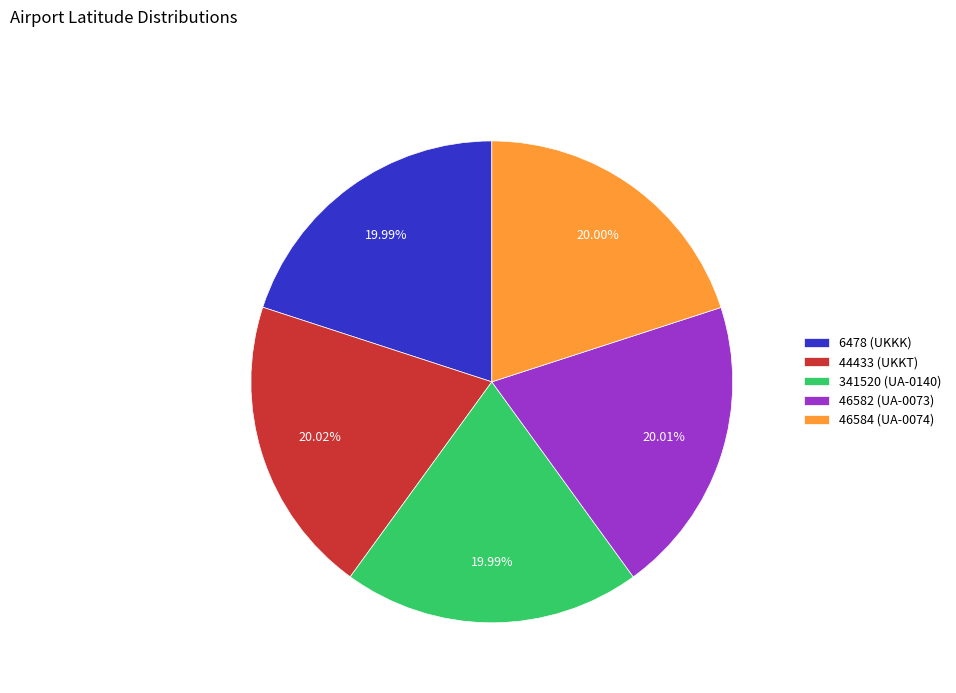

What is the ratio of the value at 341520 (UA-0140) to the value at 46584 (UA-0074)?

1.0